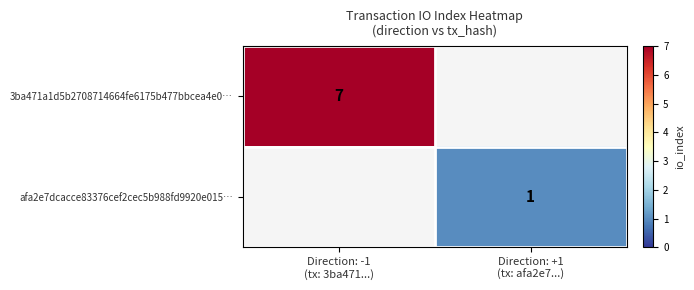

Which category has the highest value in the 3ba471a1d5b2708714664fe6175b477bbcea4e0… series?

Direction: -1 (tx: 3ba471...)